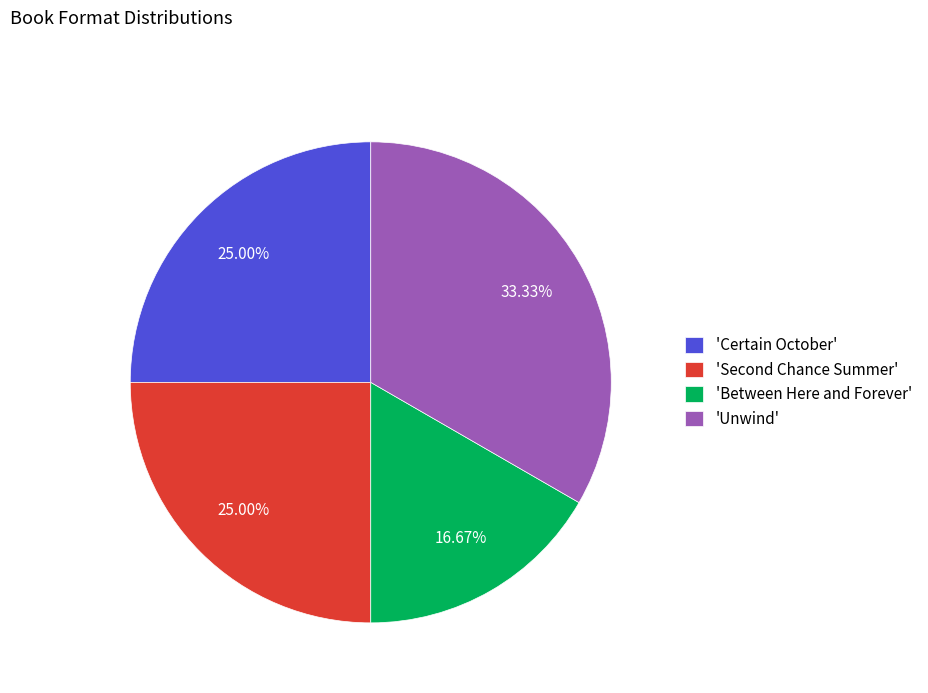

How many segments does this pie chart have?

4